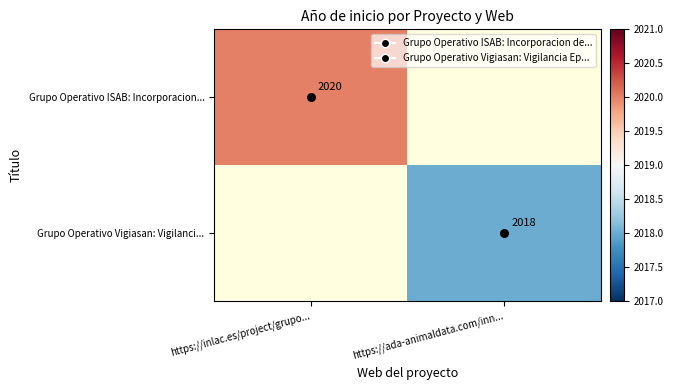

At which label is Grupo Operativo ISAB: Incorporacion... closest to 2020?

https://inlac.es/project/grupo...